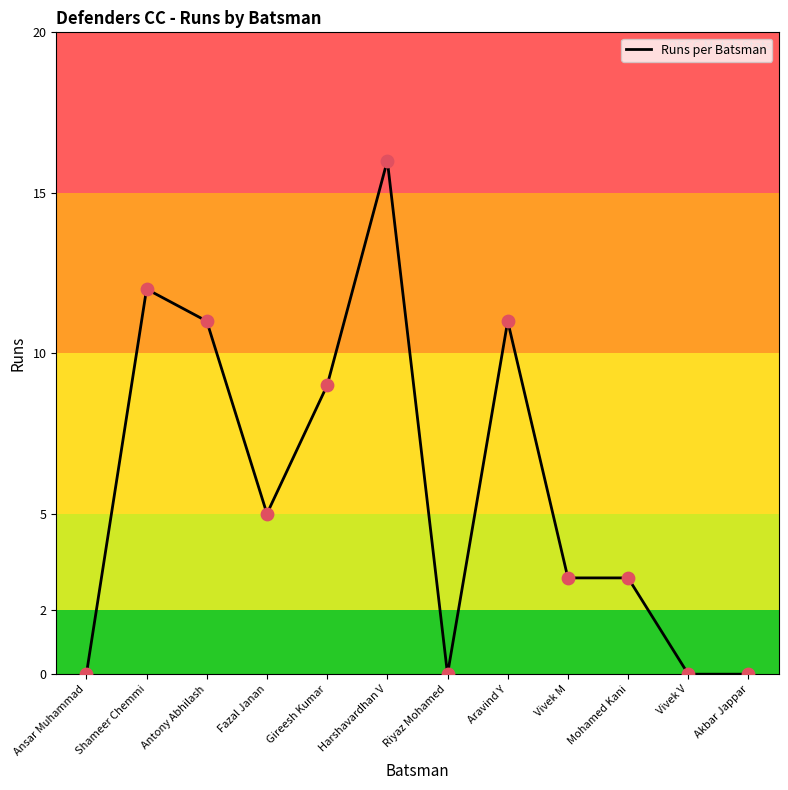

Between Harshavardhan V and Aravind Y, which is larger?

Harshavardhan V